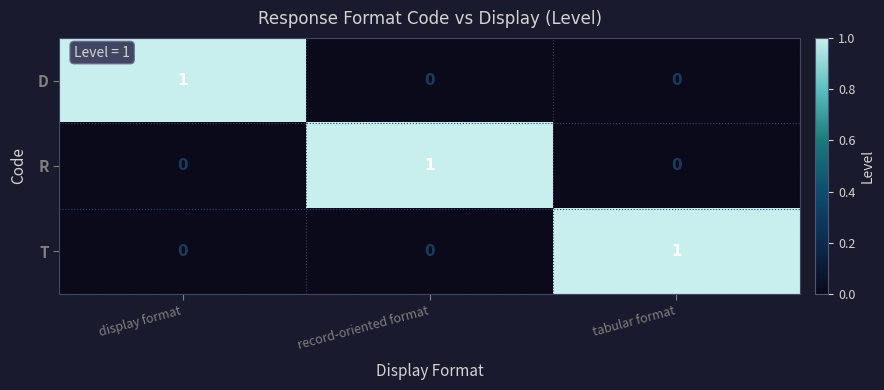

True or false: D has a value of -1 at record-oriented format.

False